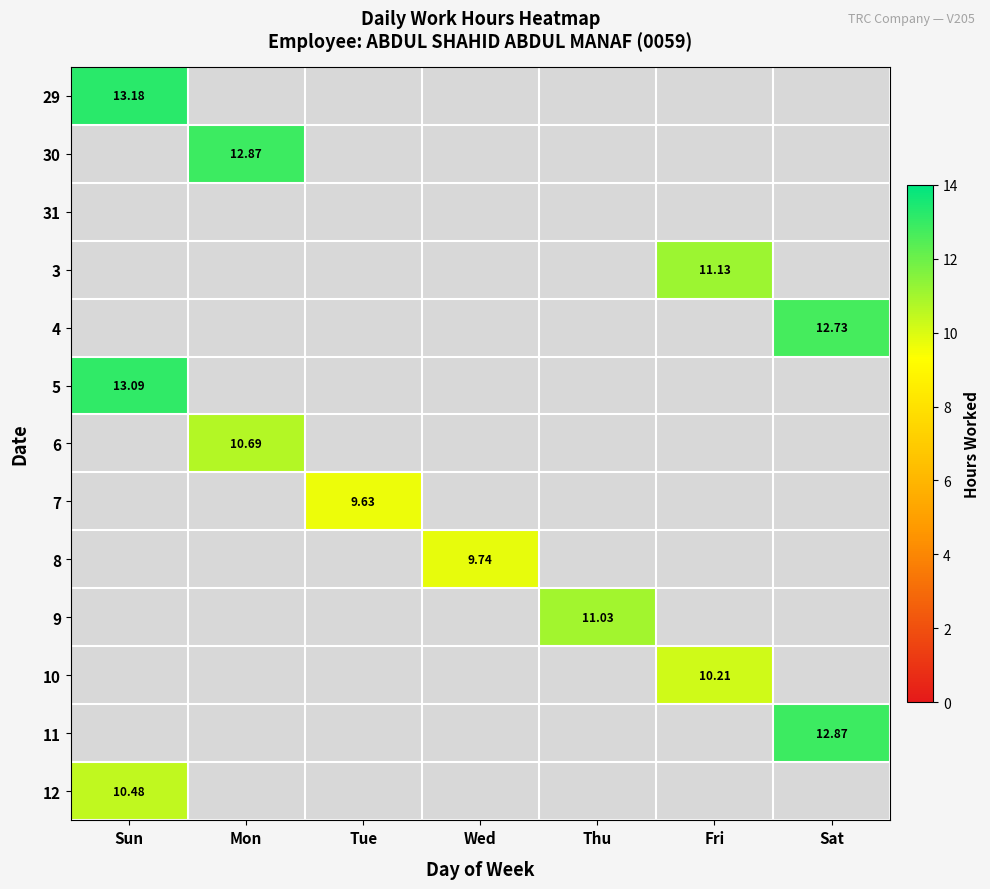

Between Mon and Sat, which is larger?

Sat